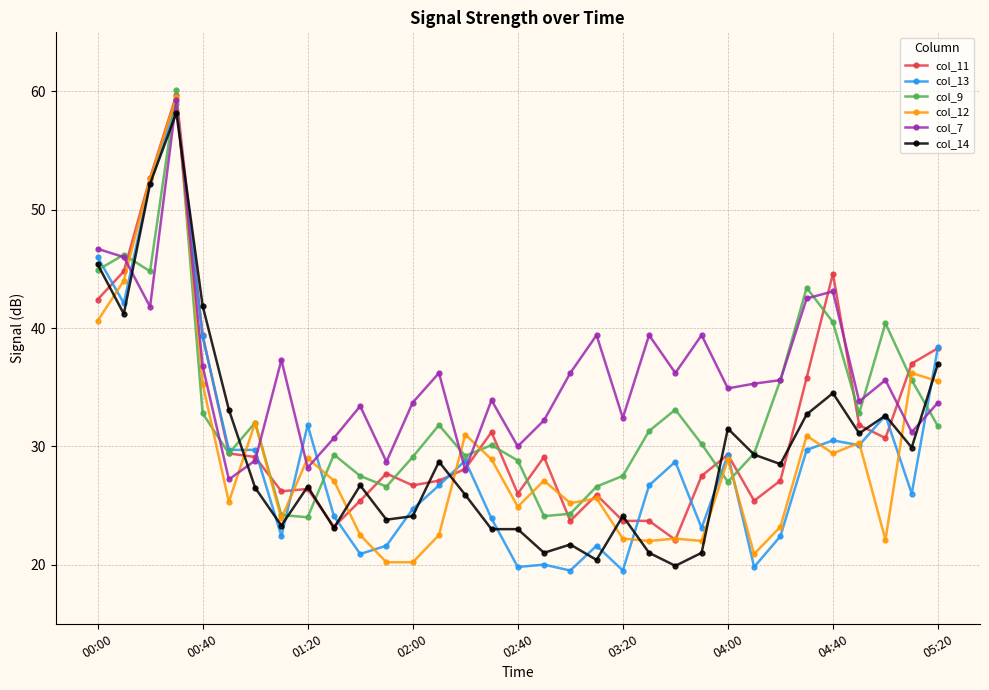

What is the difference between the maximum and second lowest values in the col_13 series?

39.4